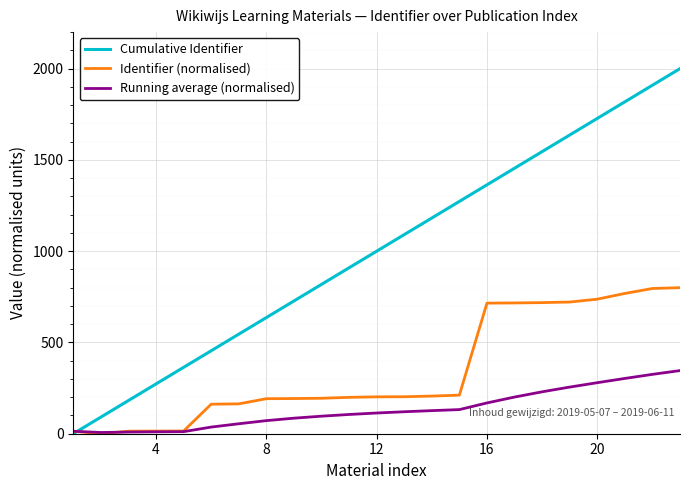

Count the number of data series in this chart.

3